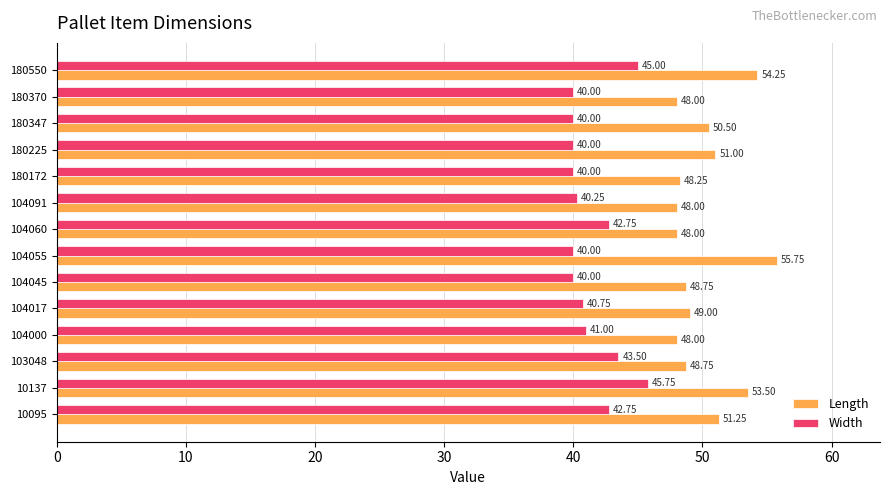

At 104045, list the series in order from smallest to largest.

Width, Length